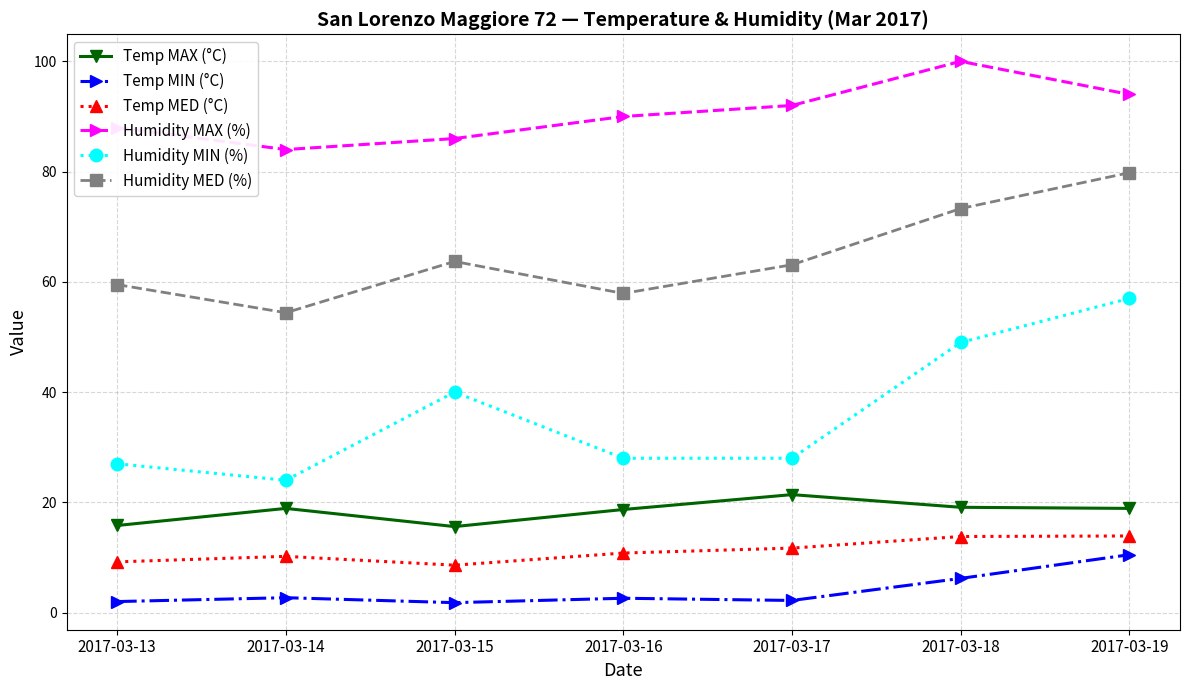

At which category does Temp MIN (°C) reach its first local peak?

2017-03-14